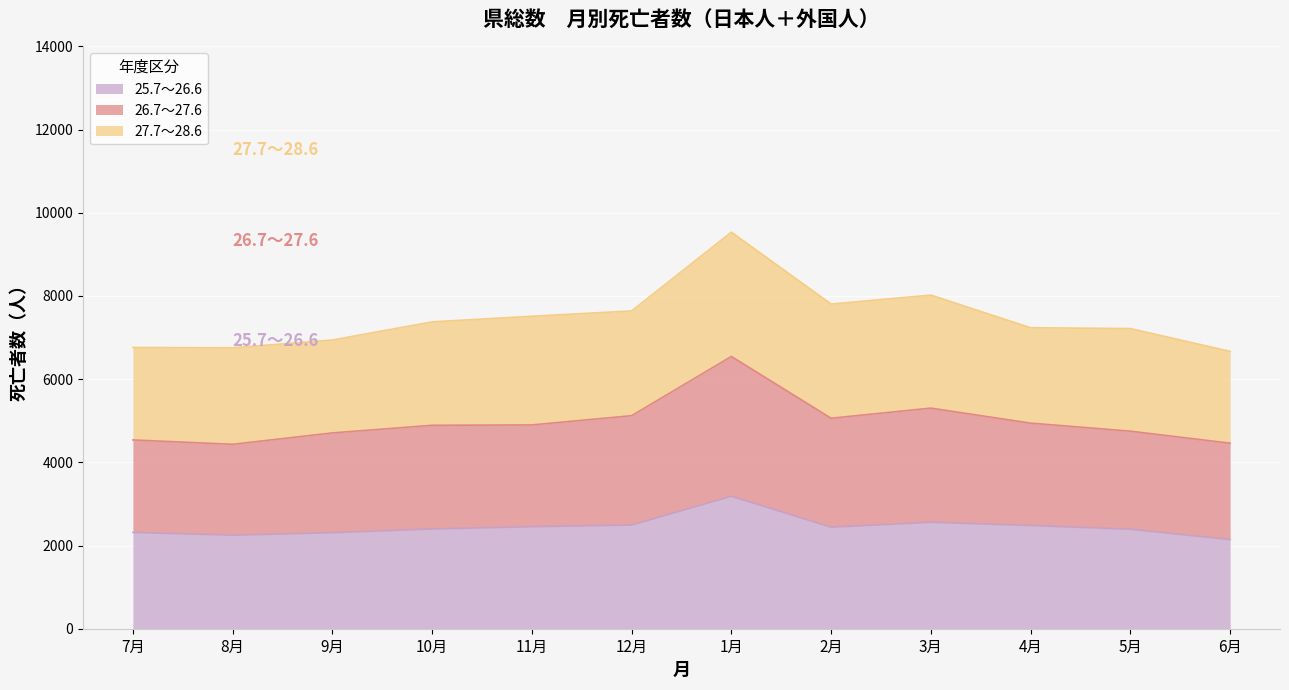

What is the lowest value of the 25.7～26.6 series?

2143